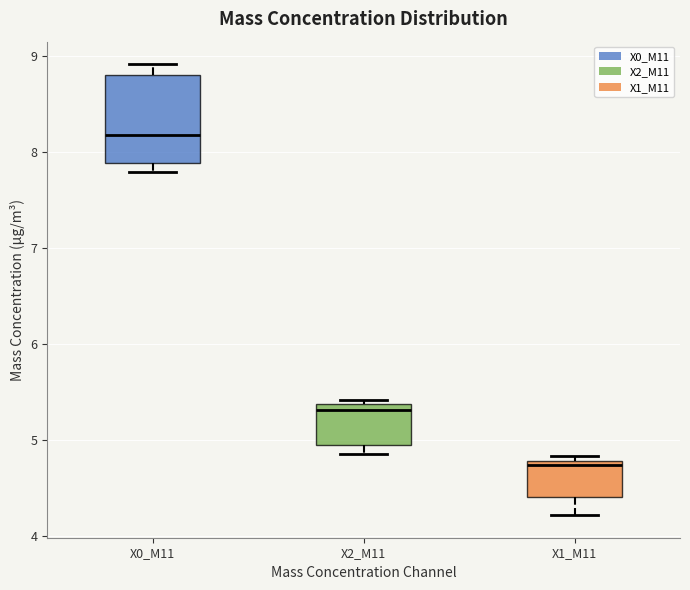

Comparing the boxes themselves (not the whiskers), which one is the tallest?

X0_M11